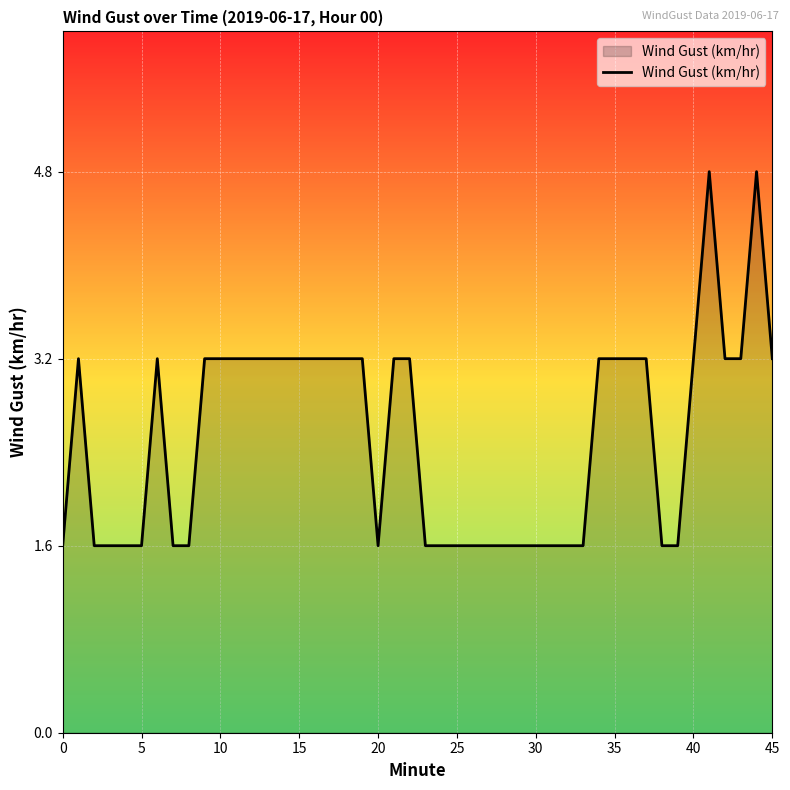

How many values are below 3?

15